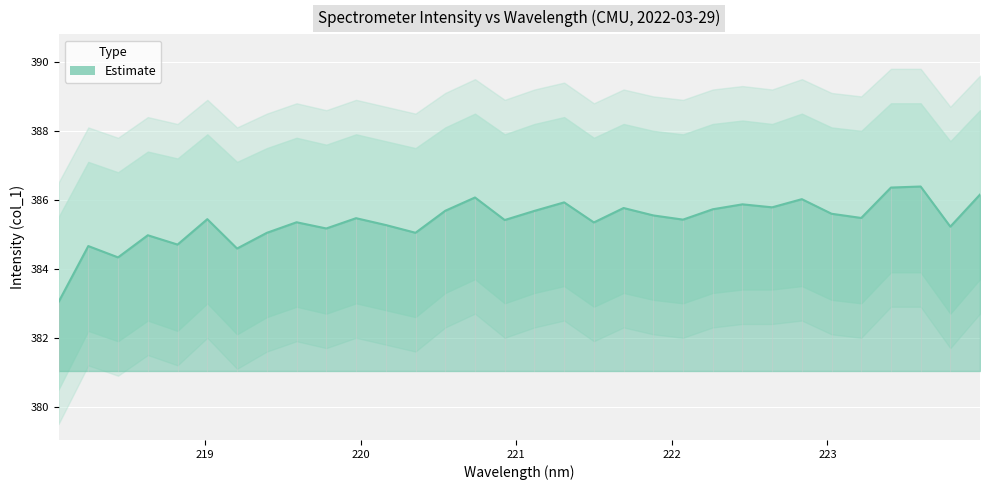

What is the approximate value of Estimate_lower at 219.589?

382.9